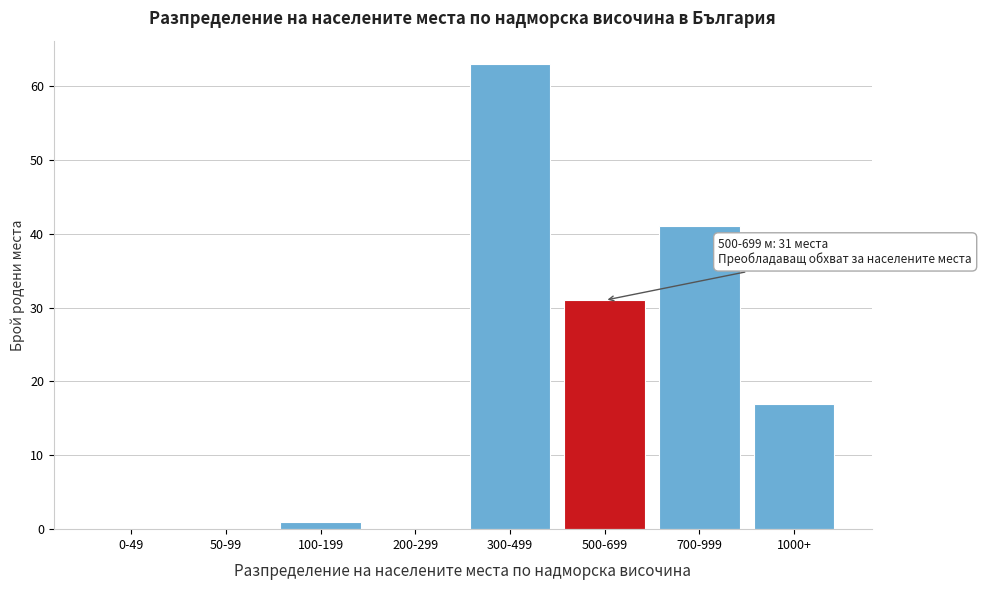

Reading left to right, list all the values displayed in this chart.

0-49=0	50-99=0	100-199=1	200-299=0	300-499=63	500-699=31	700-999=41	1000+=17